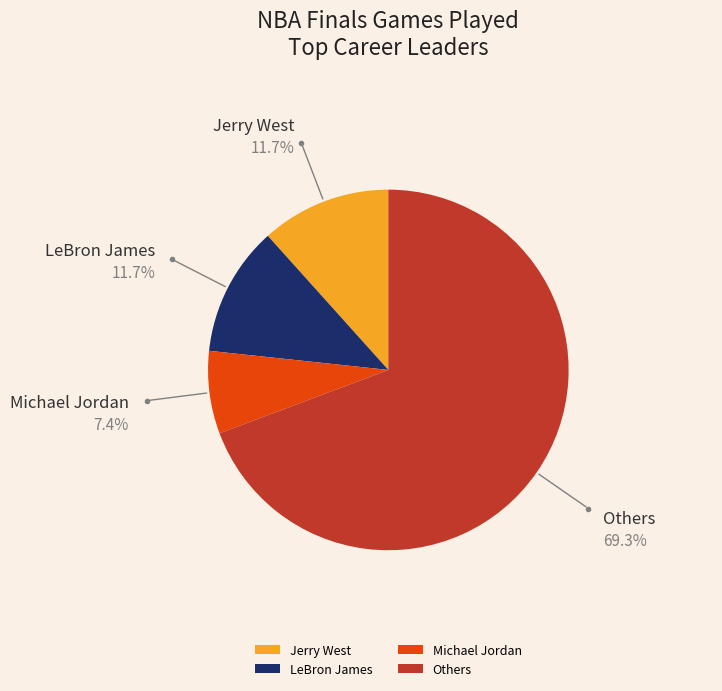

Does Others account for over 50% of the chart?

Yes